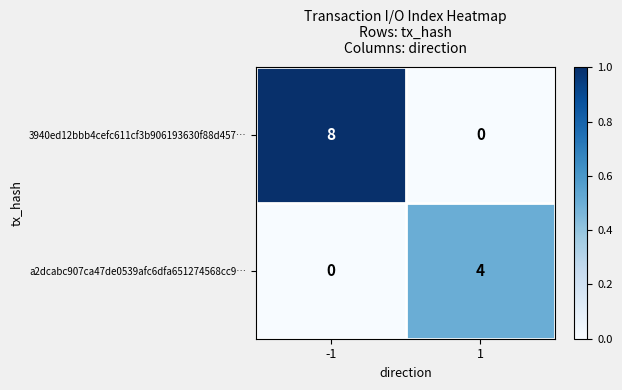

Which series has the largest total across all categories?

3940ed12bbb4cefc611cf3b906193630f88d457…